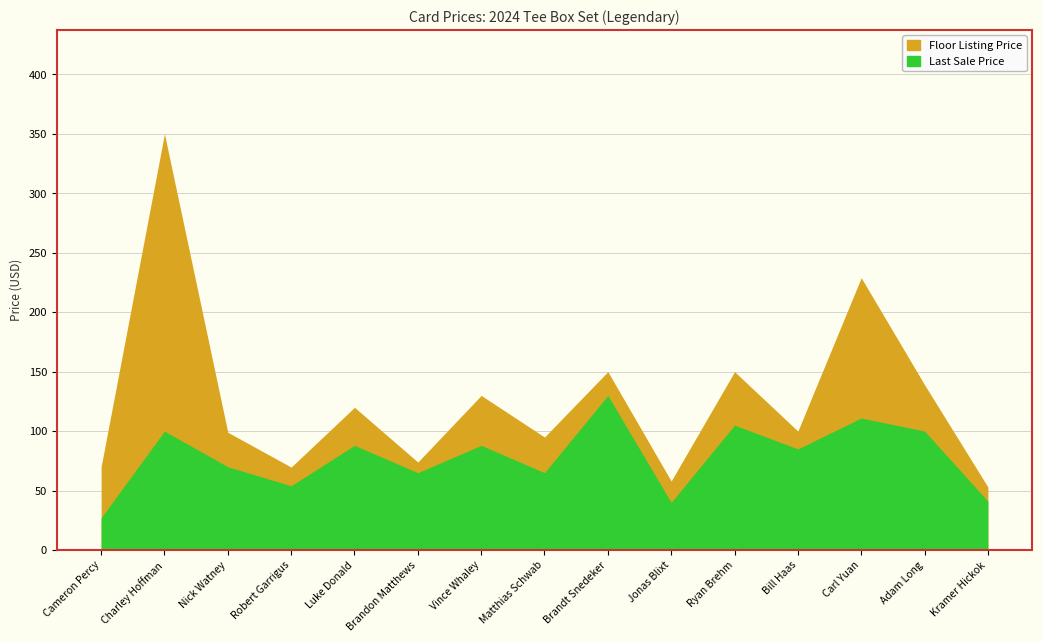

The value of Last Sale Price at Brandt Snedeker is 215.7. True or false?

False